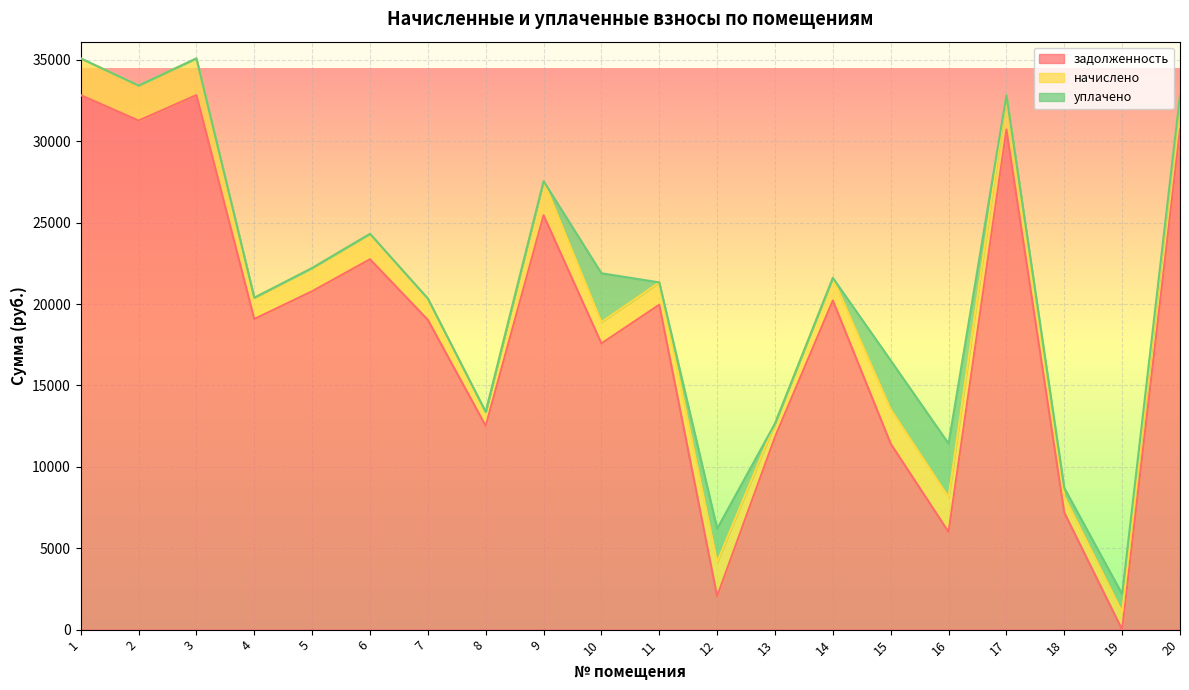

At which label is начислено closest to 1543?

6